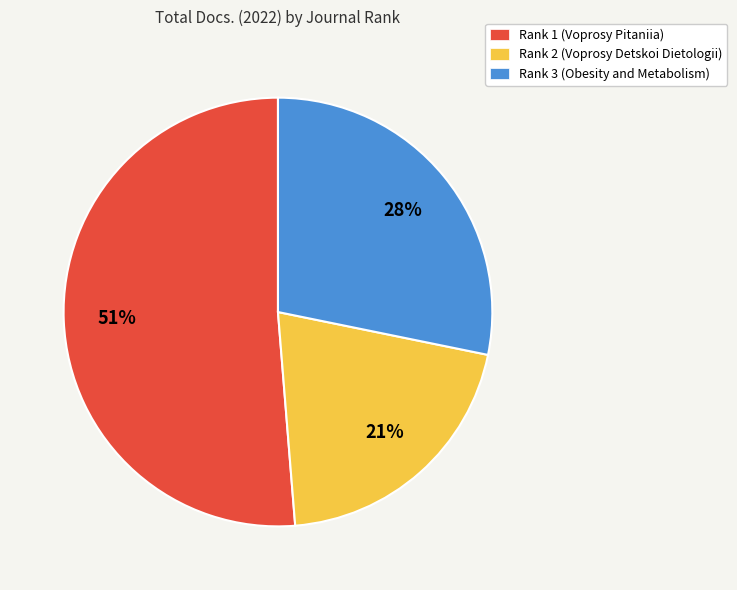

Combined, do Rank 3 (Obesity and Metabolism) and Rank 1 (Voprosy Pitaniia) account for over 50%?

Yes